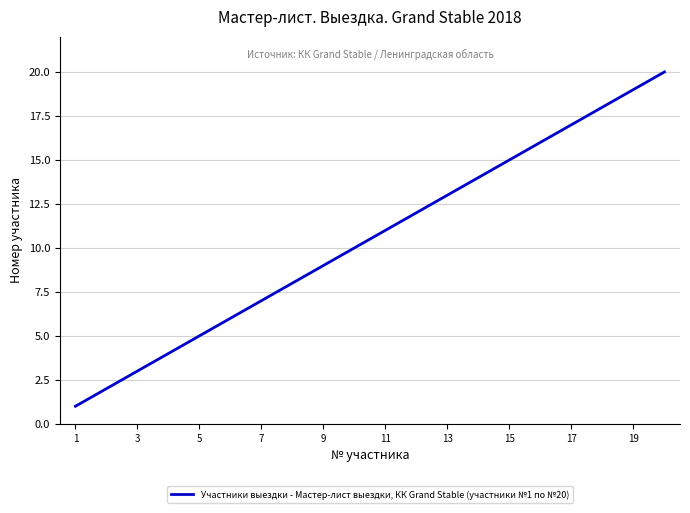

What is the maximum value shown in the chart?

20